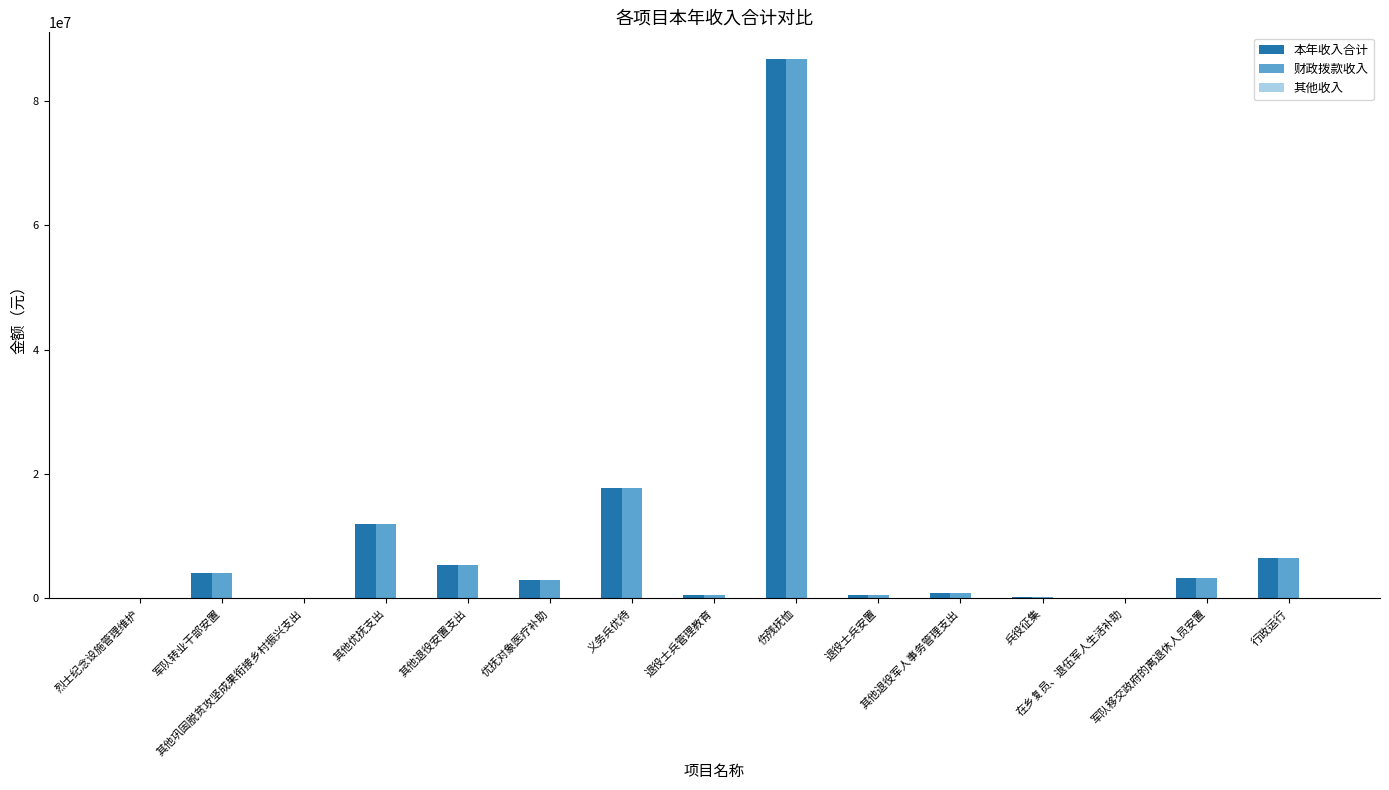

Read the 财政拨款收入 value at 退役士兵安置.

489489.2